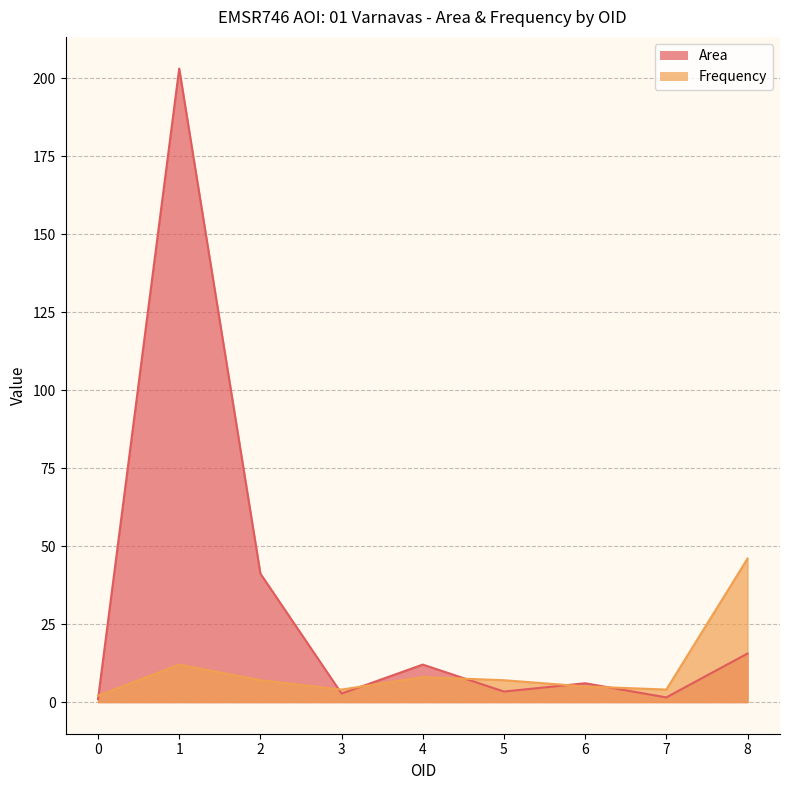

Reading left to right, what are all the values shown in this chart?

Area: 0.9	203.1	41.2	2.7	12.0	3.4	6.0	1.5	15.6
Frequency: 2.0	12.0	7.0	4.0	8.0	7.0	5.0	4.0	46.0